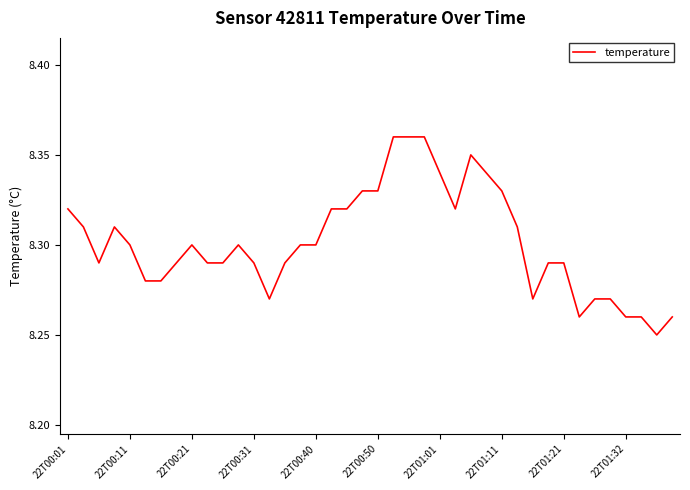

What is the value of the 2nd point from the left?

8.3